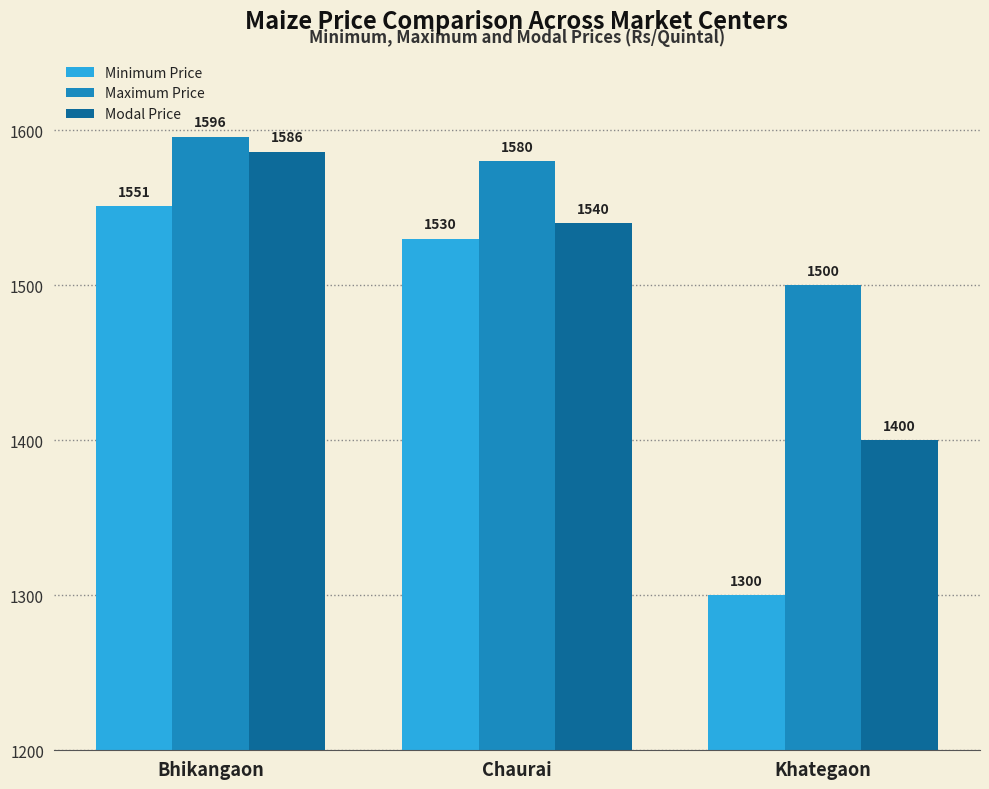

At which label is Minimum Price closest to 1425?

Chaurai